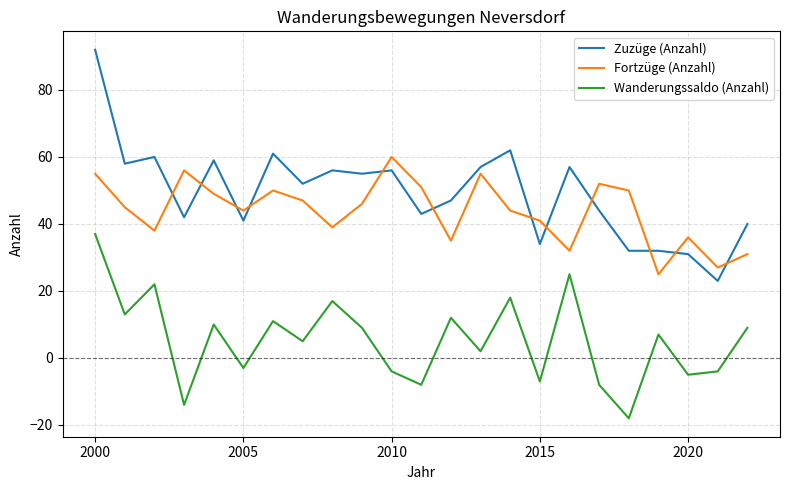

At how many categories does at least one series exceed 15?

23